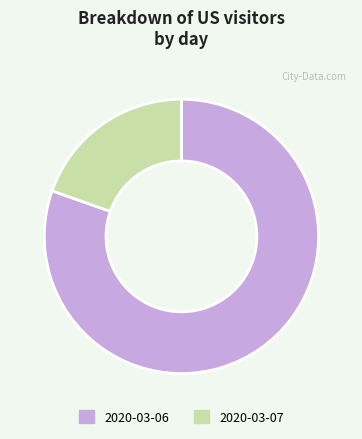

The 2020-03-07 slice represents 9% of the pie. True or false?

False